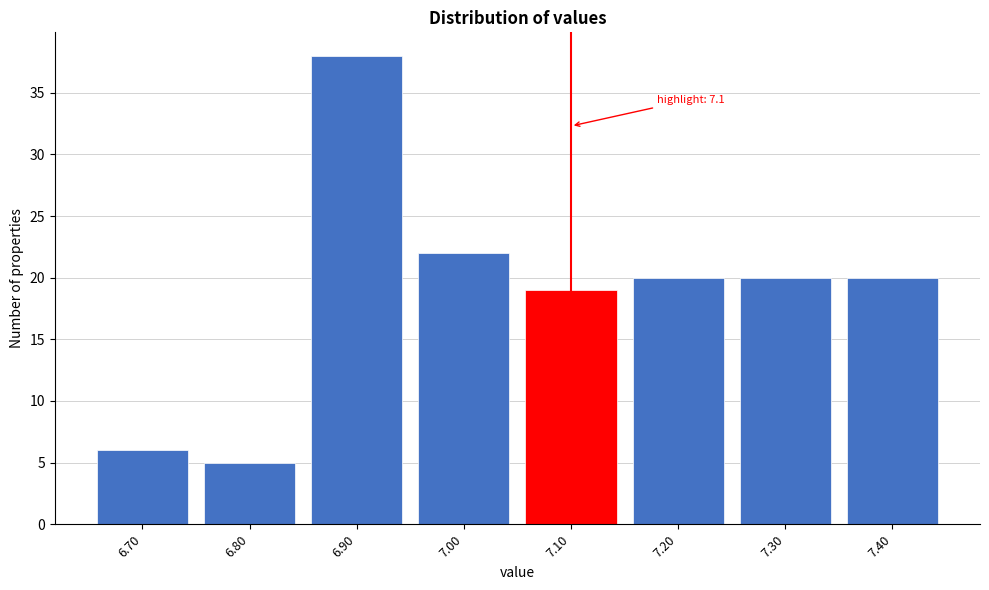

Which range on the x-axis has the tallest bar?

6.85 to 6.95